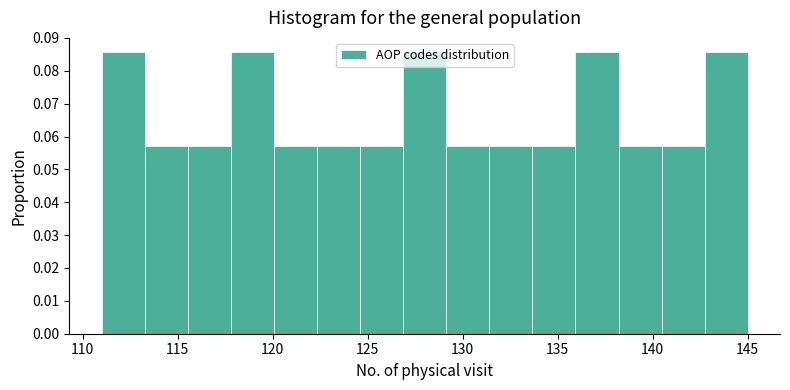

Reading left to right, list every bar in this chart as the range it spans on the x-axis followed by its height. Neither the bar edges nor the heights are printed on the chart, so give them approximately, as read against the axes.

111.0 to 113.5: 0.086
113.5 to 115.5: 0.057
115.5 to 118.0: 0.057
118.0 to 120.0: 0.086
120.0 to 122.5: 0.057
122.5 to 124.5: 0.057
124.5 to 127.0: 0.057
127.0 to 129.0: 0.086
129.0 to 131.5: 0.057
131.5 to 133.5: 0.057
133.5 to 136.0: 0.057
136.0 to 138.0: 0.086
138.0 to 140.5: 0.057
140.5 to 142.5: 0.057
142.5 to 145.0: 0.086